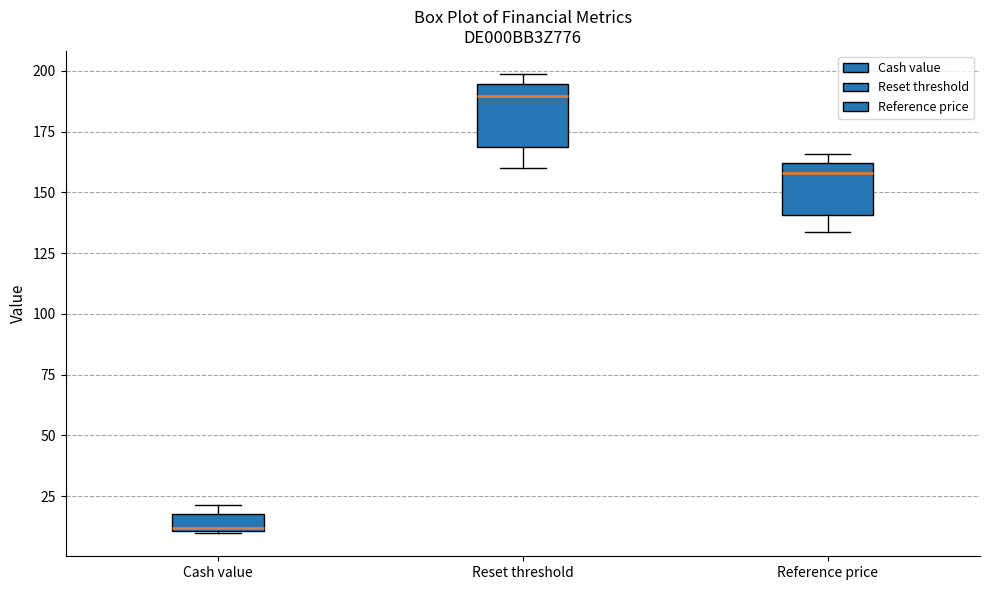

Where is the upper edge of the box for Cash value on the y-axis? The values are not printed on the chart, so give them approximately, as read against the axis.

20